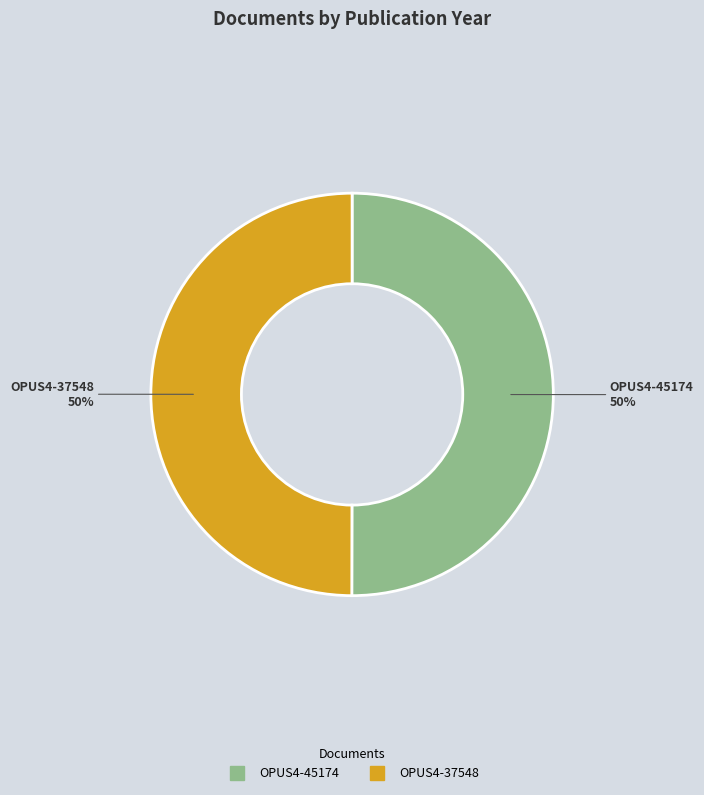

To the nearest percent, what portion does OPUS4-37548 represent?

50%